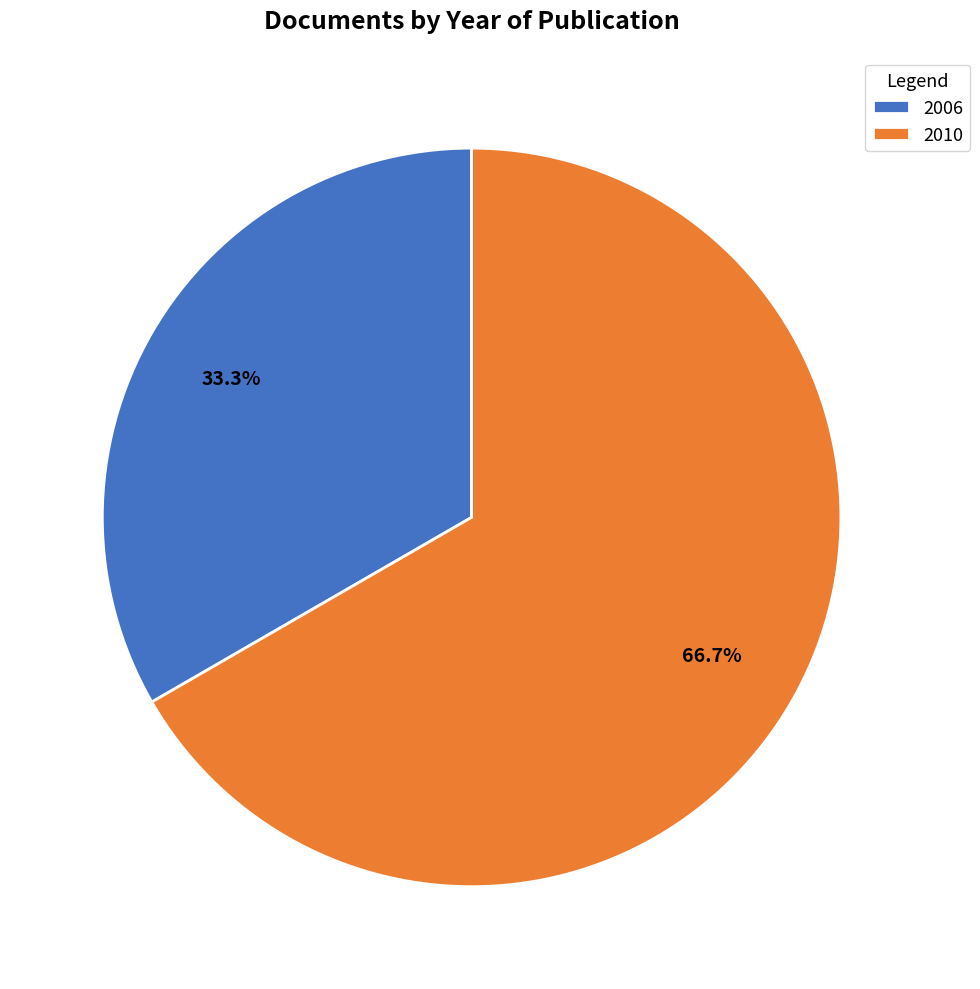

Rank the categories by value from highest to lowest.

2010, 2006